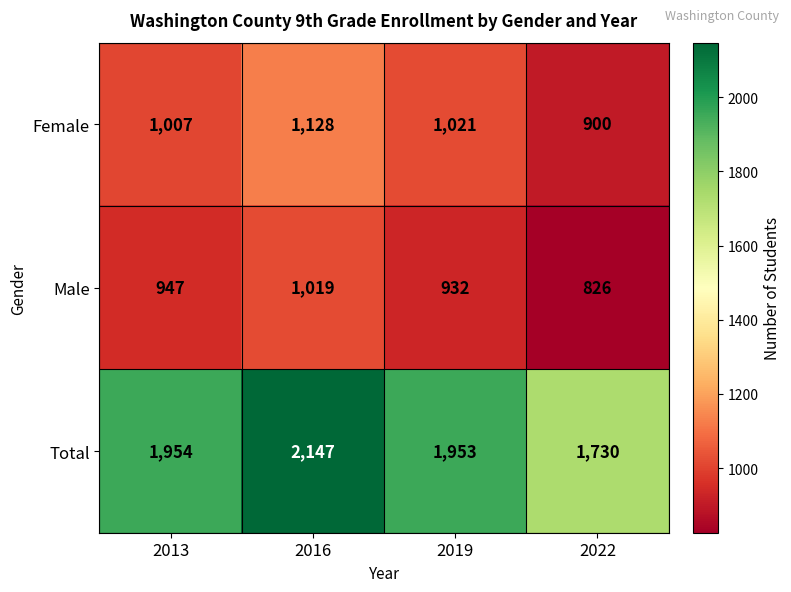

Reading left to right, extract all data points from this chart.

Female: 1007	1128	1021	900
Male: 947	1019	932	826
Total: 1954	2147	1953	1730